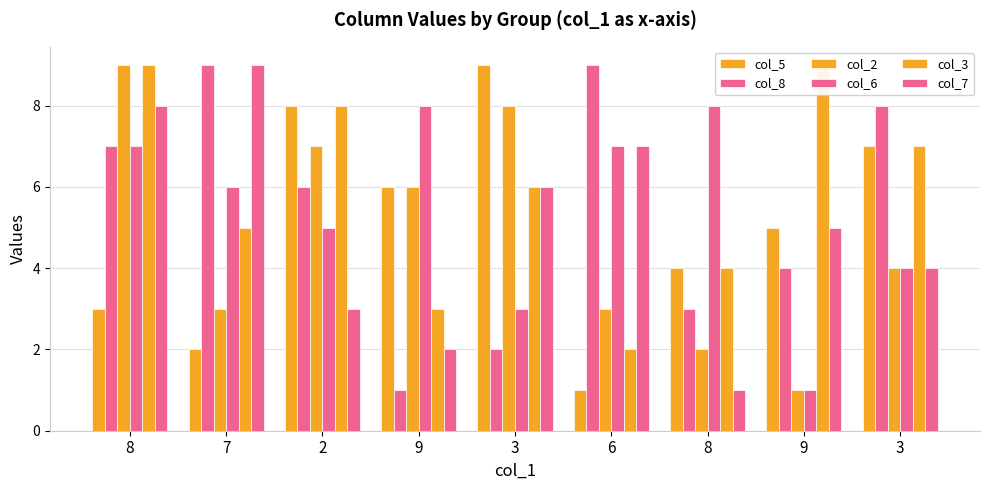

Which series changed the most between 8 and 9?

col_8